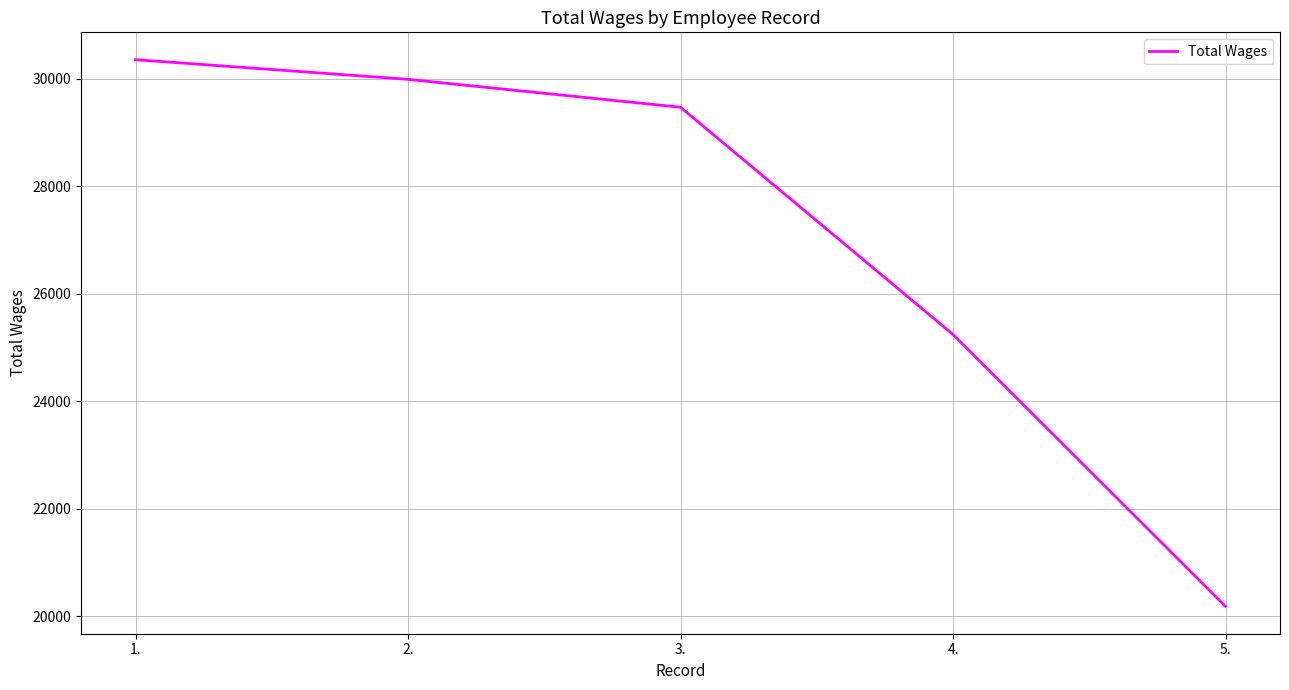

Reading left to right, transcribe all the data shown in this chart.

1.=30352	2.=29986	3.=29467	4.=25240	5.=20182